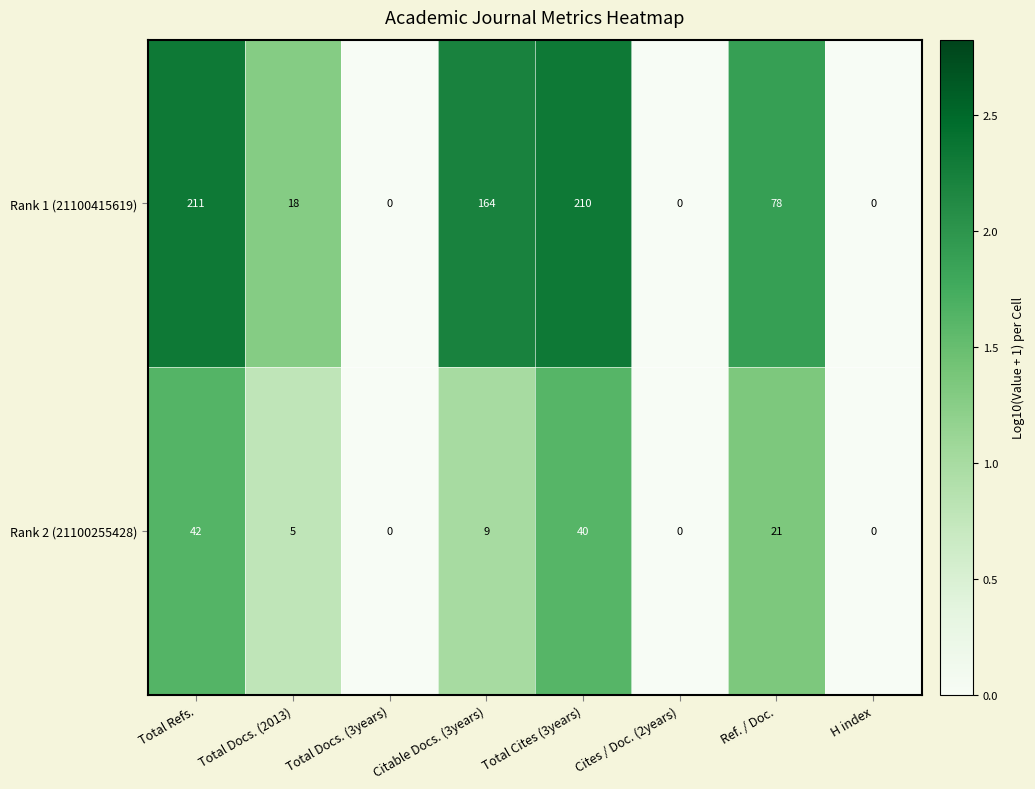

What is the sum of all Rank 2 (21100255428) values?

117